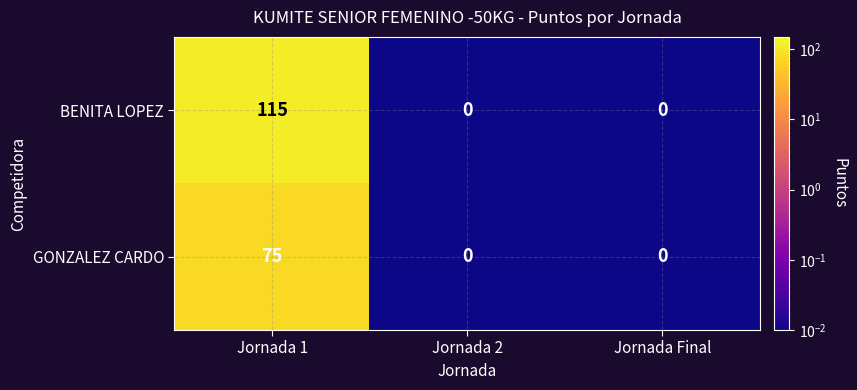

Which series changed the most between Jornada 1 and Jornada Final?

BENITA LOPEZ